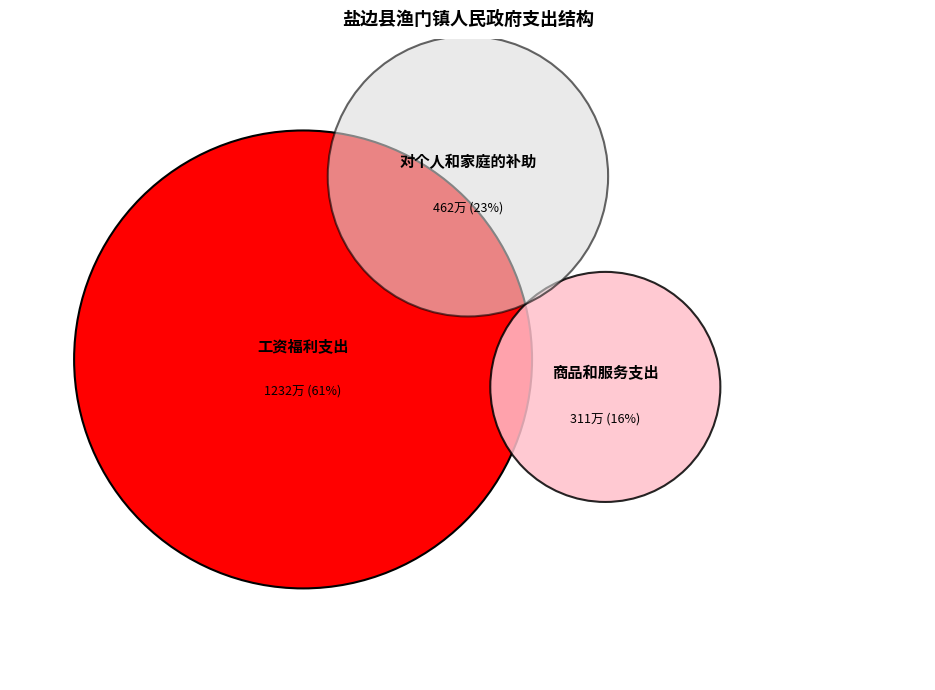

Rank the categories by value from lowest to highest.

商品和服务支出, 对个人和家庭的补助, 工资福利支出